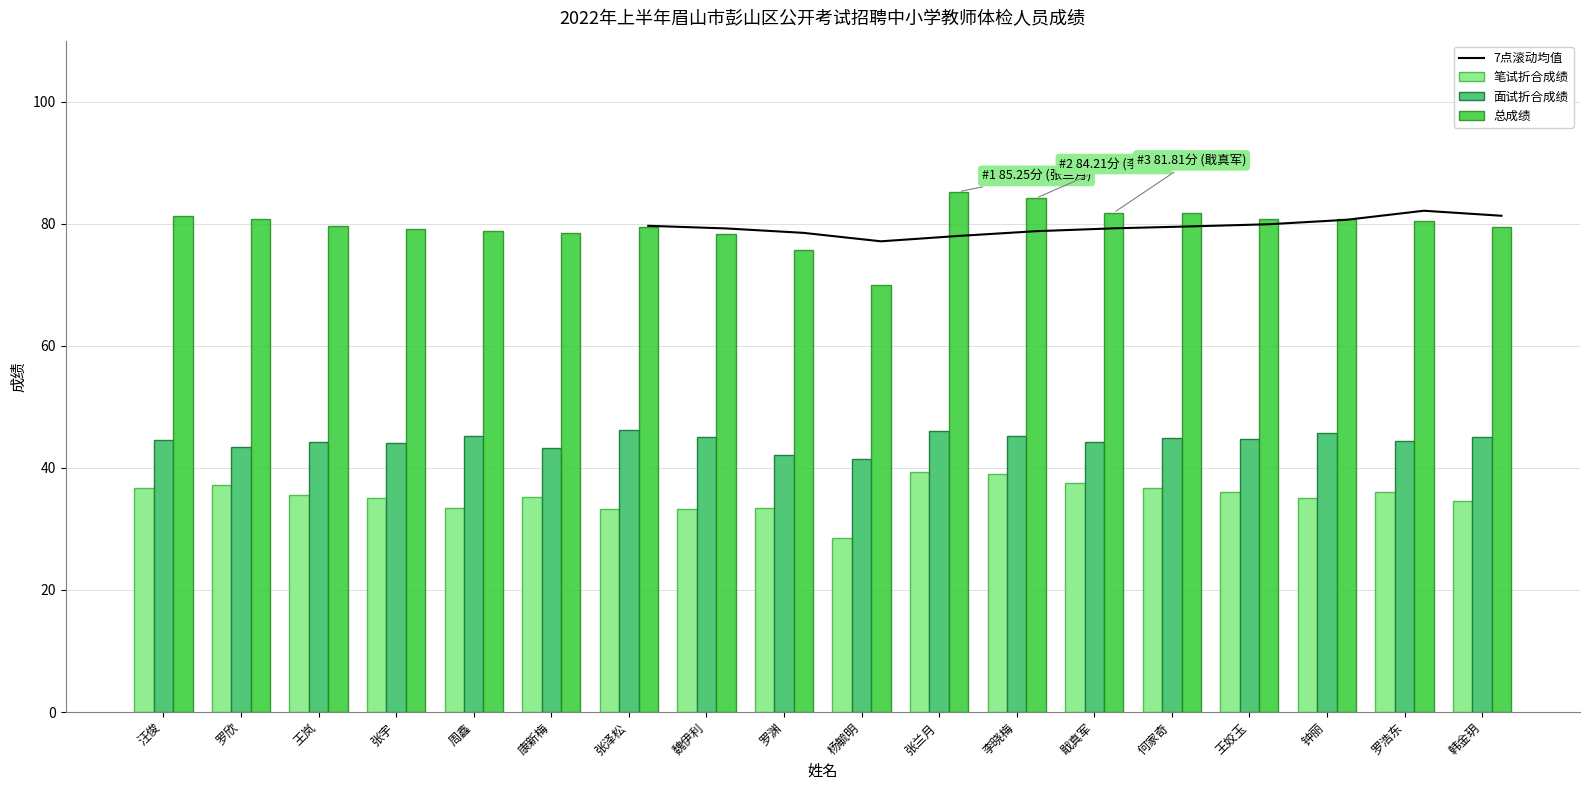

Which series changed the most between 康新梅 and 张兰月?

总成绩